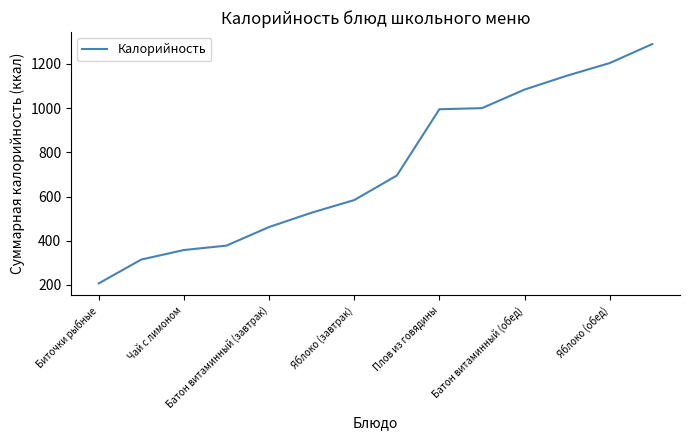

What is the greatest value displayed?

1290